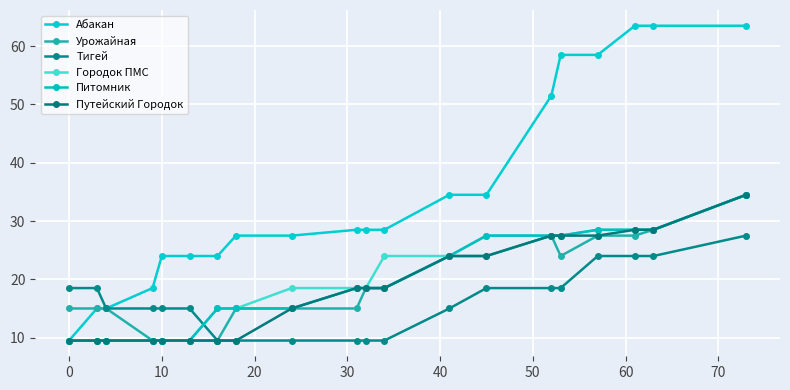

What is the difference between the maximum and second lowest values in the Абакан series?

48.5